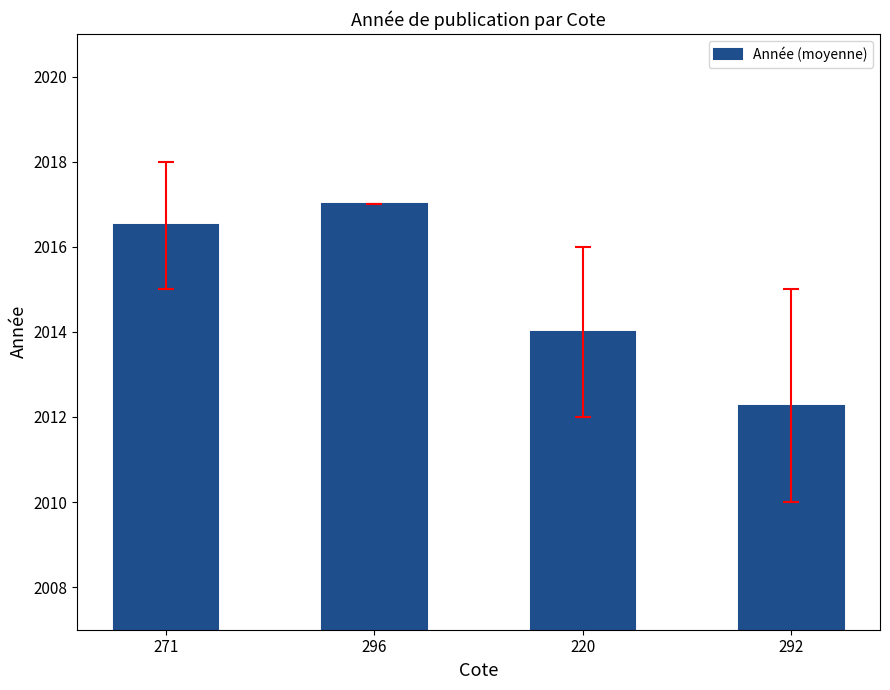

How many values are between 2014 and 2017?

3